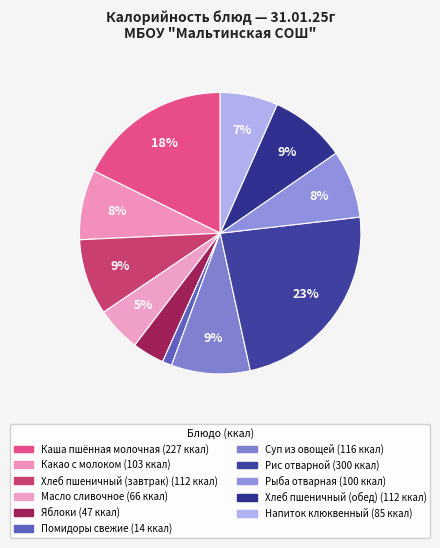

Count the number of slices in the pie.

11